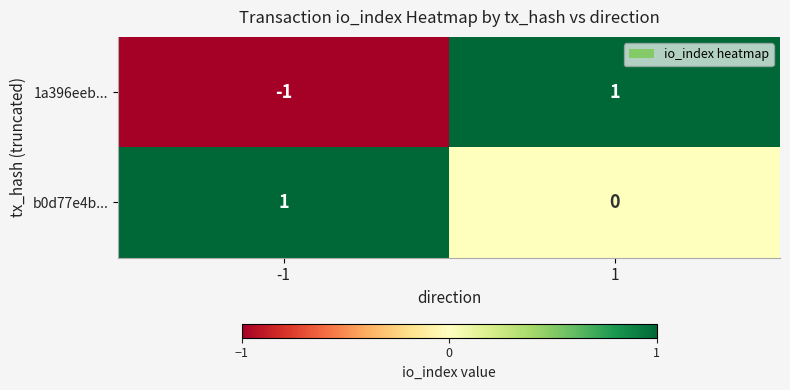

Between -1 and 1, which series saw the biggest shift?

1a396eeb...